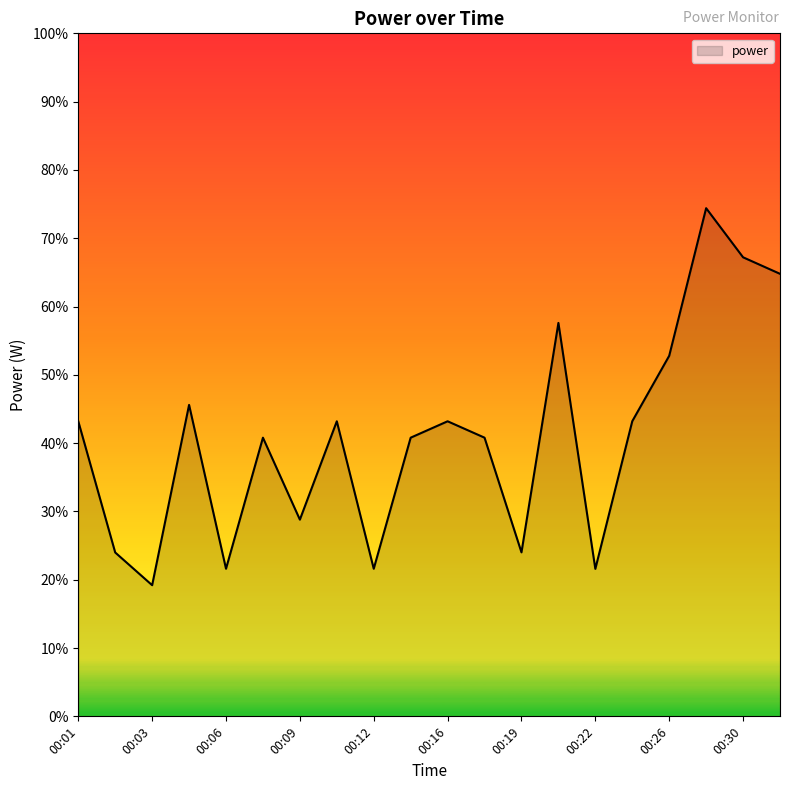

What is the greatest value displayed?

74.4